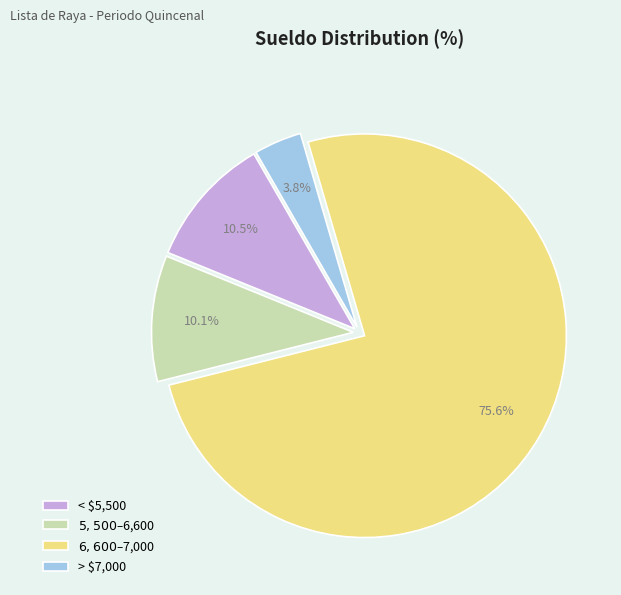

What percentage is NOT represented by < $5,500?

89.5%